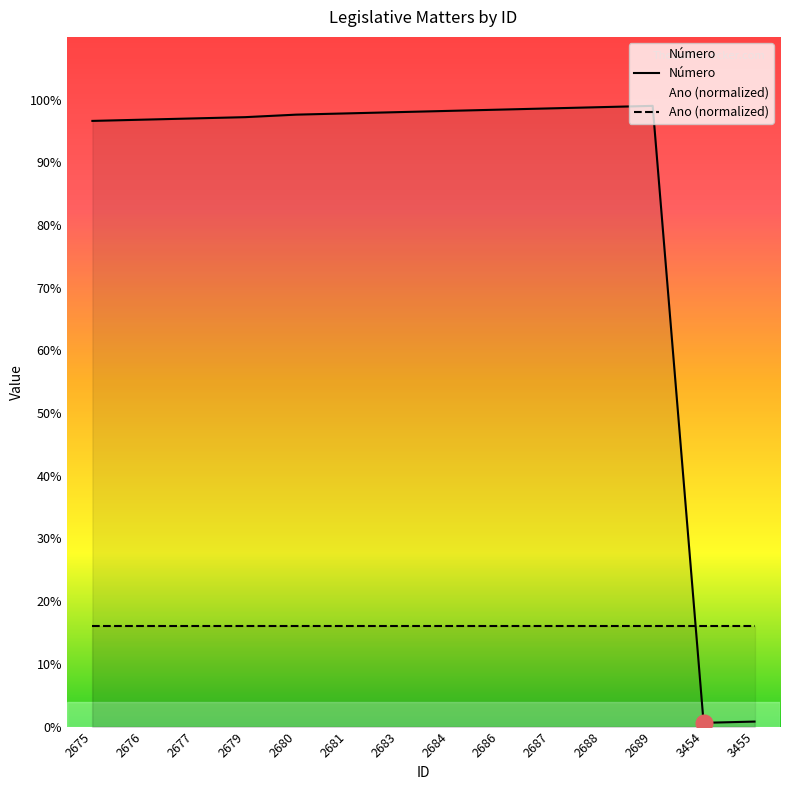

Rank the categories by value from lowest to highest.

3454, 3455, 2675, 2676, 2677, 2679, 2680, 2681, 2683, 2684, 2686, 2687, 2688, 2689